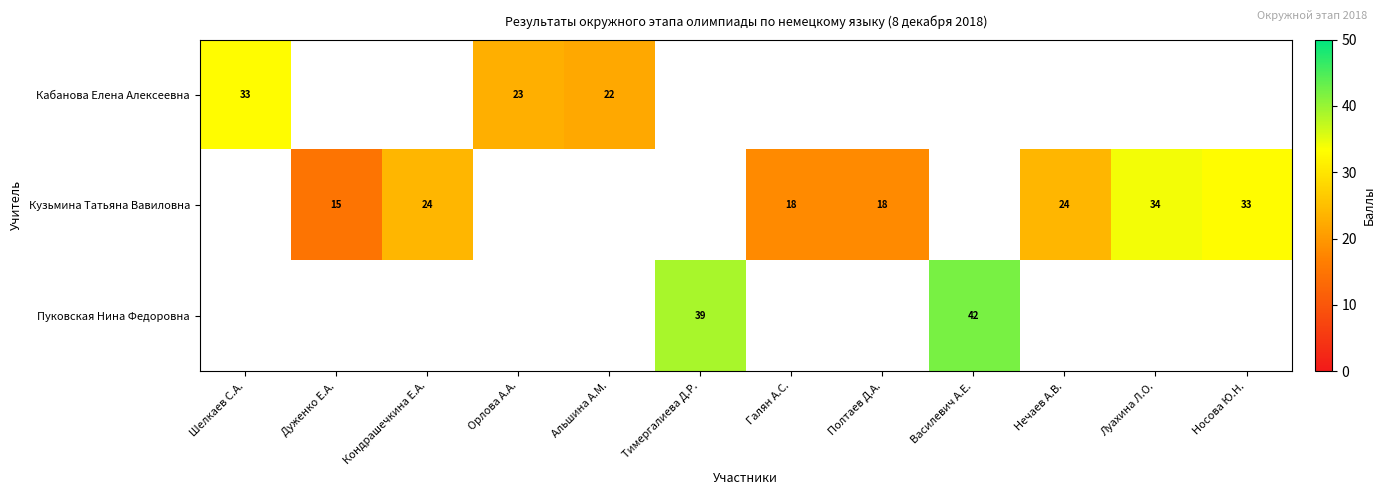

The Кузьмина Татьяна Вавиловна series shows 18 at Галян А.С.. True or false?

True